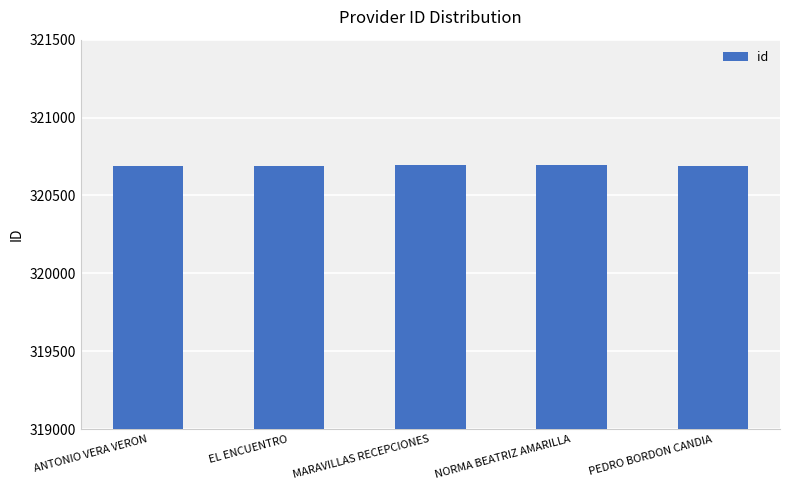

What is the ratio of the value at NORMA BEATRIZ AMARILLA to the value at MARAVILLAS RECEPCIONES?

1.0